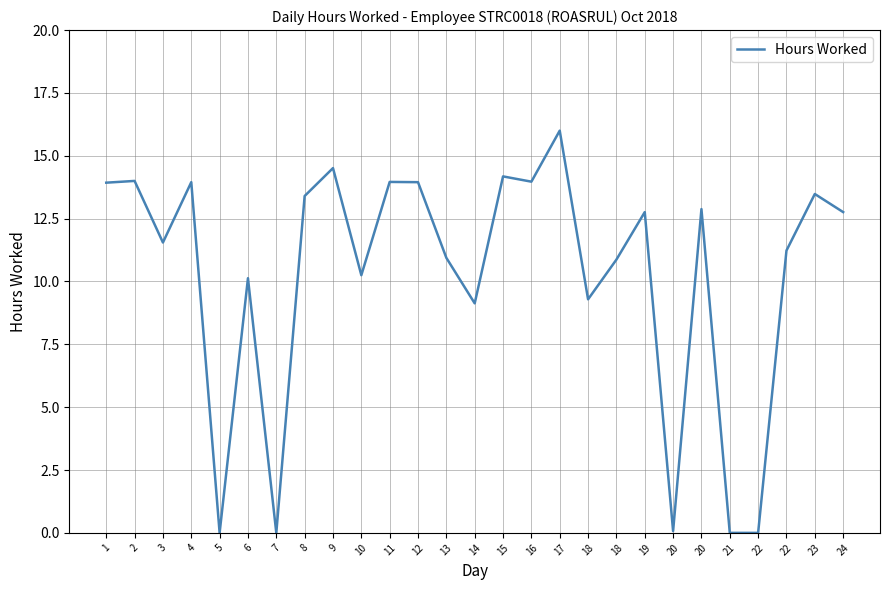

How many lines are shown in the chart?

1